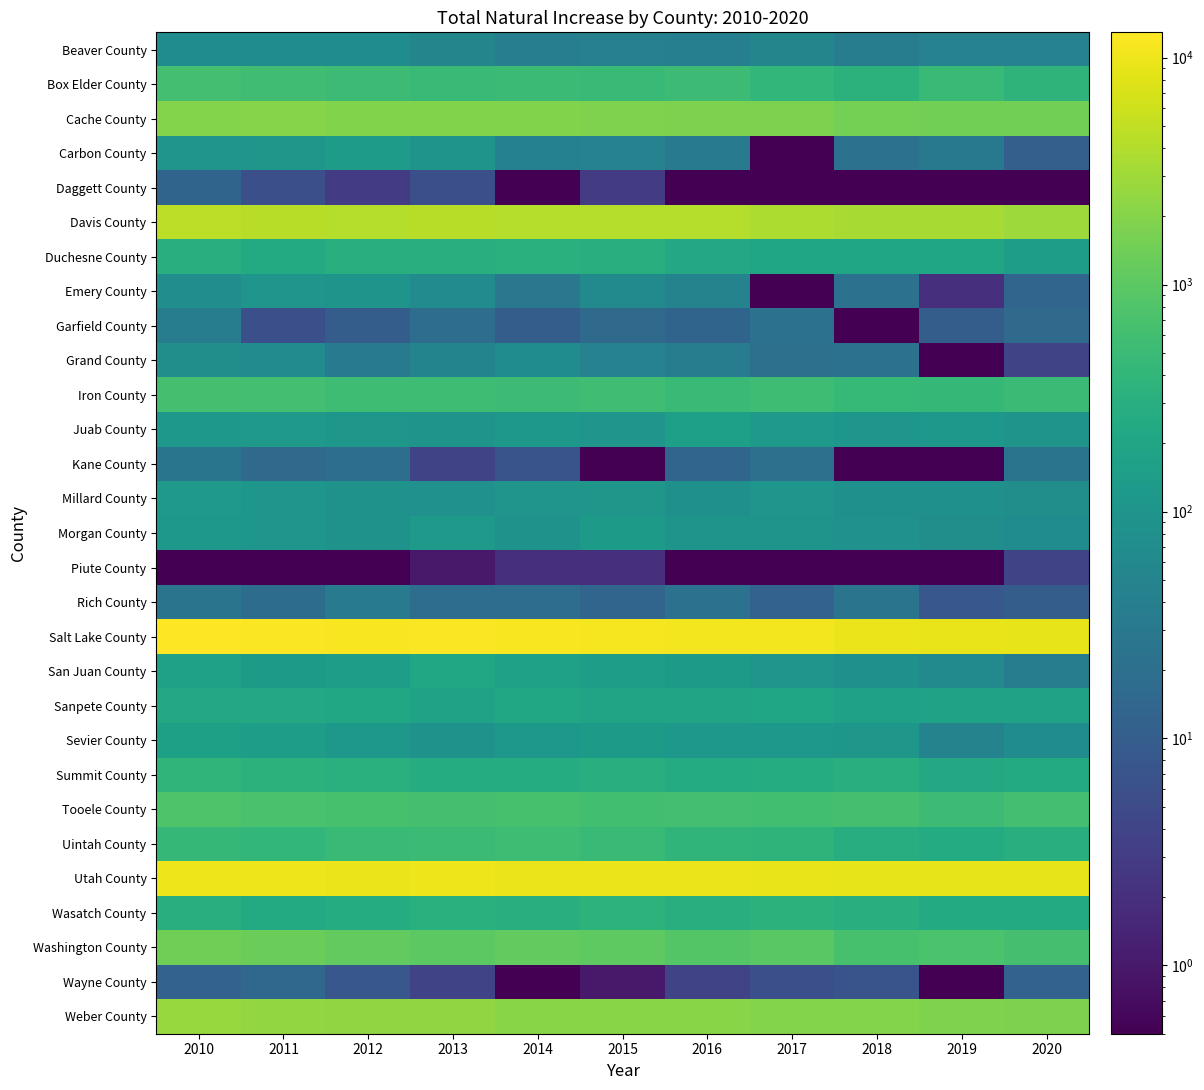

Which series has the largest total across all categories?

Salt Lake County